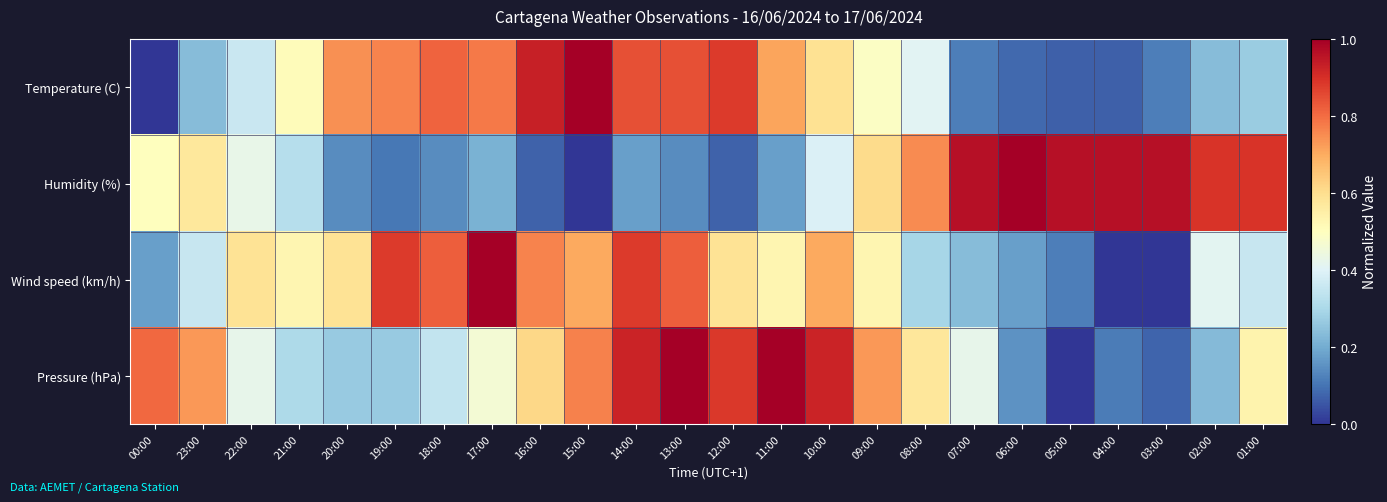

Between 16:00 and 18:00, which is larger?

16:00